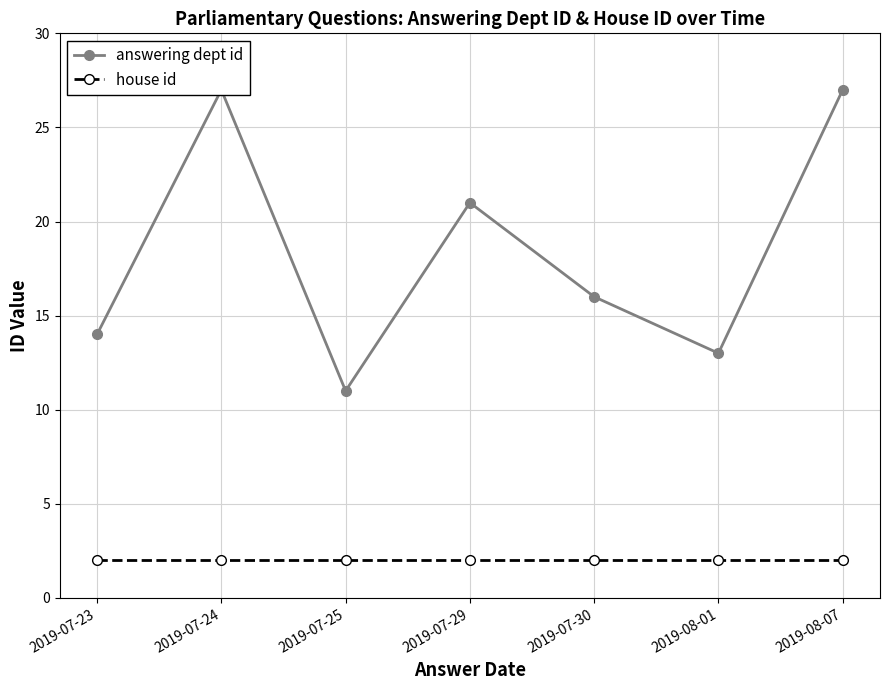

Is the value of answering dept id at 2019-08-07 greater than the value of house id at 2019-08-07?

Yes